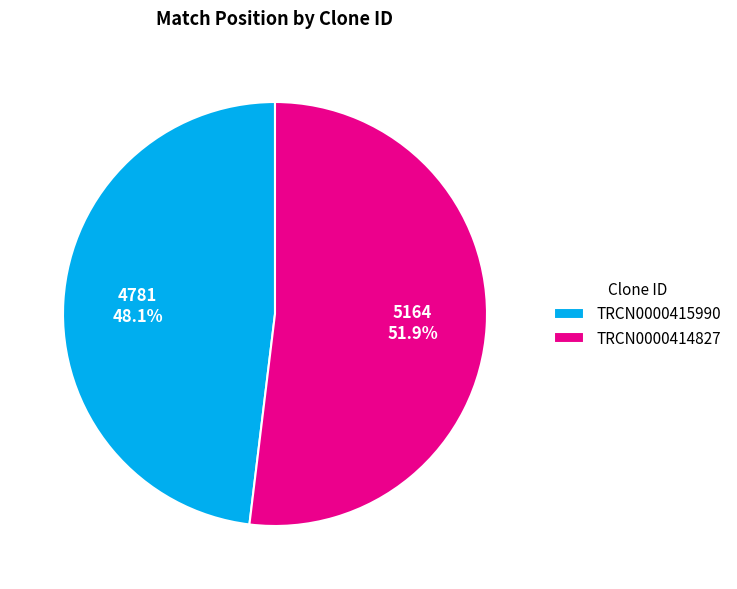

Count the number of slices in the pie.

2